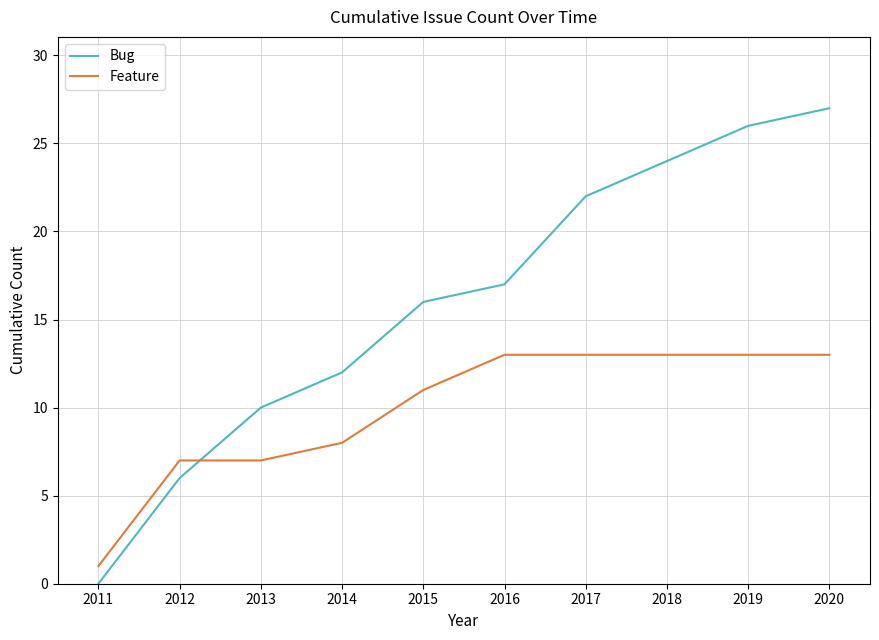

Count the number of data series in this chart.

2